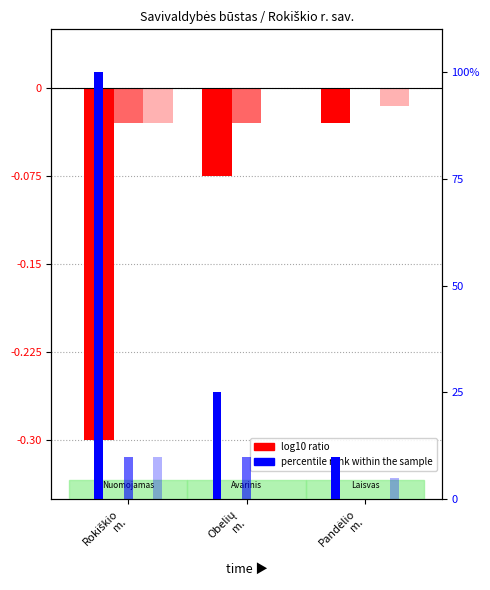

Where is percentile rank (Nuomojamas) nearest to the value 55?

Obelių
m.